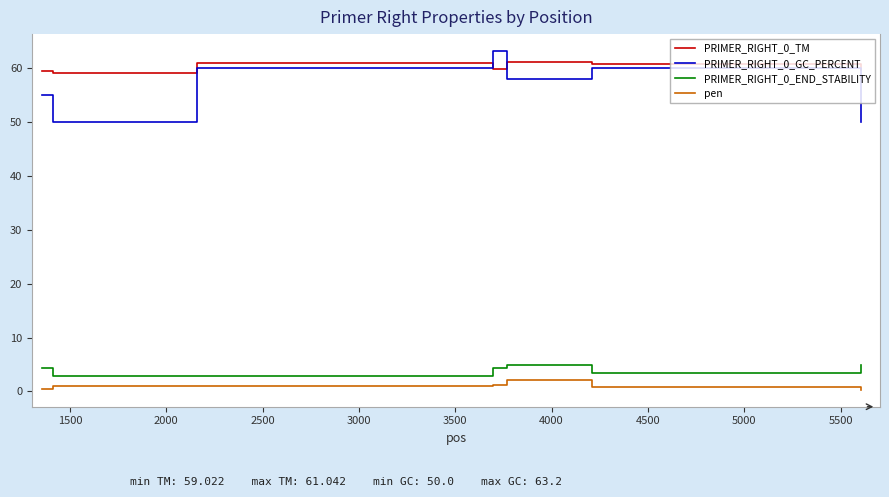

What is the difference between the maximum and second lowest values in the PRIMER_RIGHT_0_TM series?

1.6